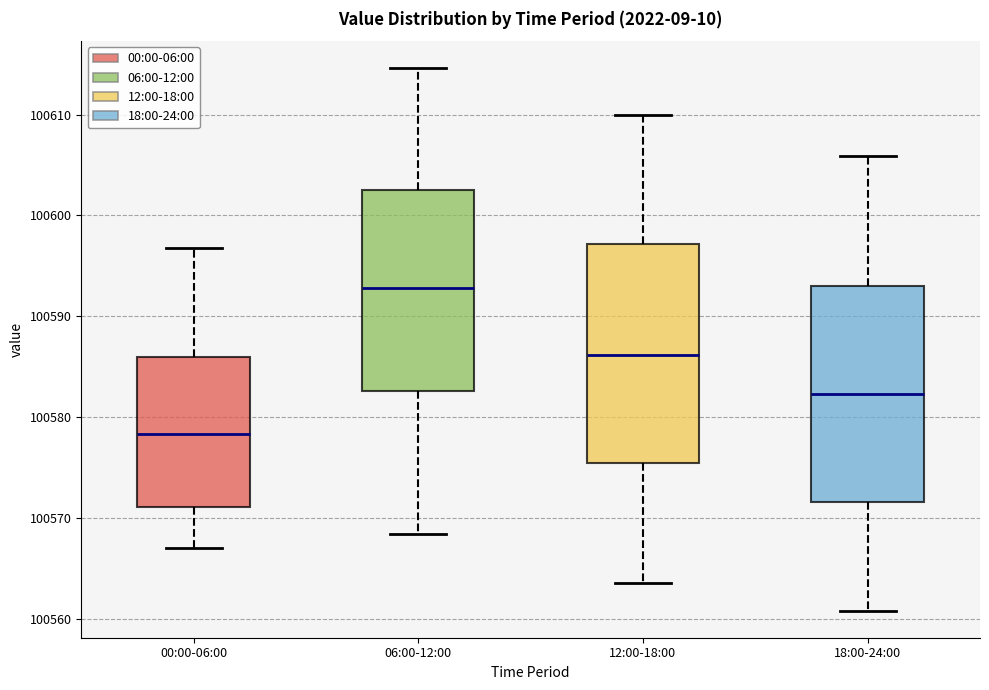

Where does the upper whisker of the box for 18:00-24:00 end on the y-axis? The values are not printed on the chart, so give them approximately, as read against the axis.

100606